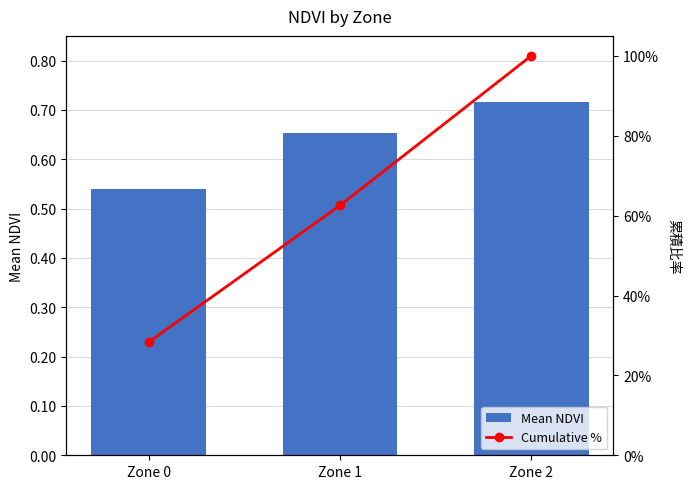

How many categories are shown in the chart?

3